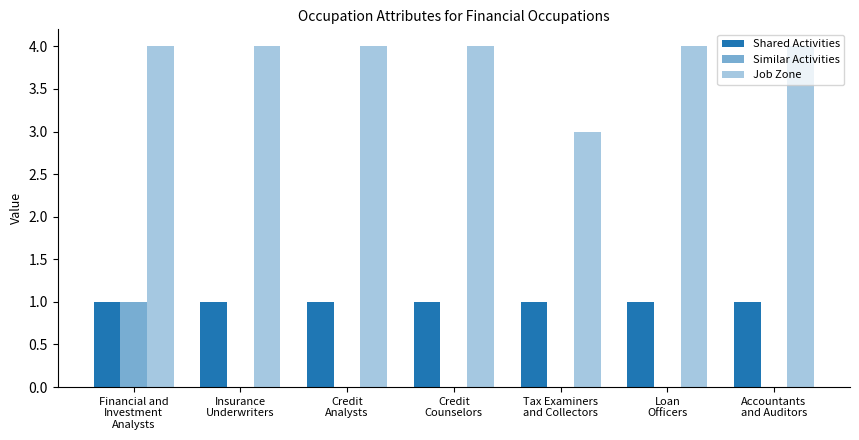

How many groups of bars are there?

7